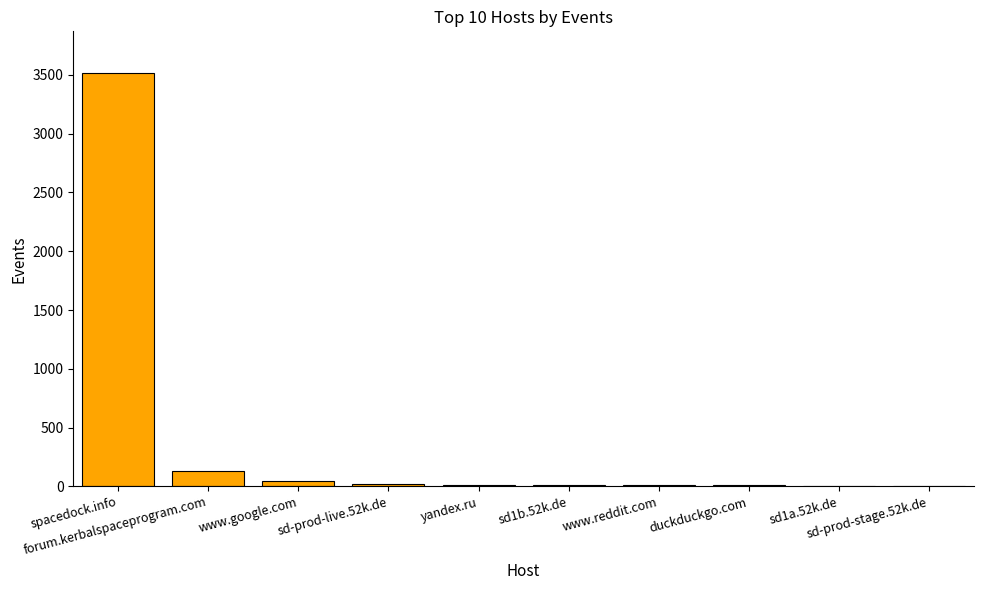

Are the bars horizontal?

No